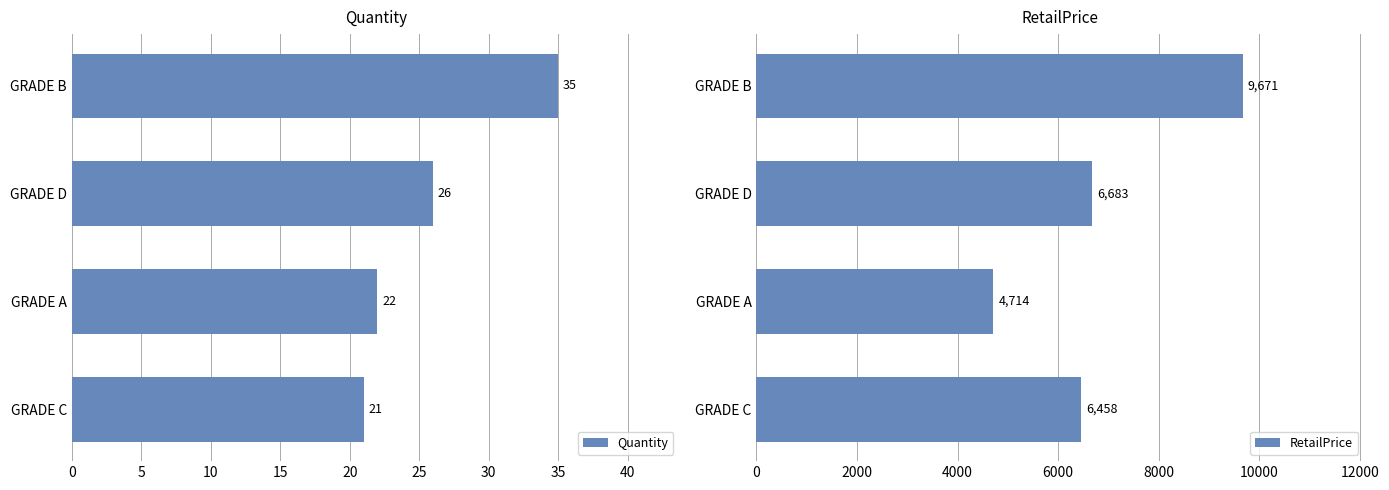

The value of RetailPrice at GRADE C is 6458.5. True or false?

True